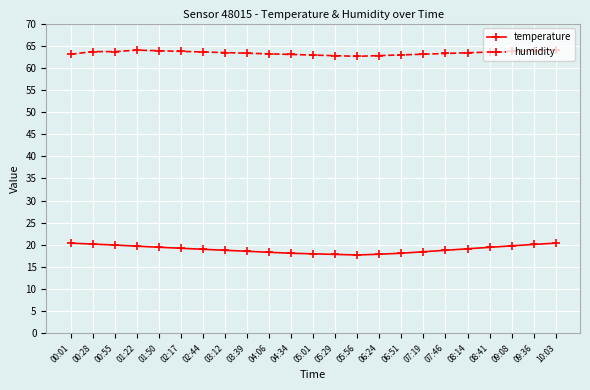

List the series in order of their peak value, highest first.

humidity, temperature